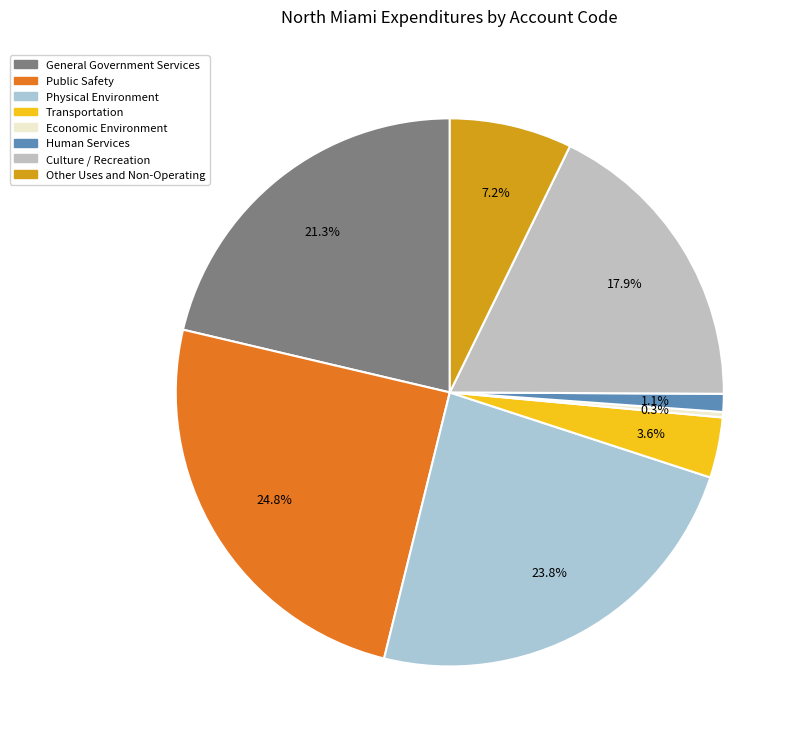

To the nearest percent, what is the difference between the General Government Services and Physical Environment slice percentages?

3%